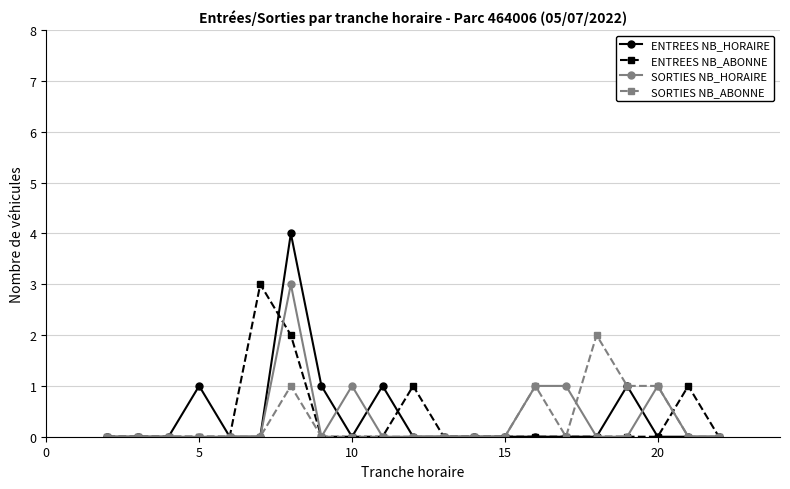

Reading left to right, what are all the values shown in this chart?

ENTREES NB_HORAIRE: 0	0	0	1	0	0	4	1	0	1	0	0	0	0	0	0	0	1	0	0	0
ENTREES NB_ABONNE: 0	0	0	0	0	3	2	0	0	0	1	0	0	0	0	0	0	0	0	1	0
SORTIES NB_HORAIRE: 0	0	0	0	0	0	3	0	1	0	0	0	0	0	1	1	0	0	1	0	0
SORTIES NB_ABONNE: 0	0	0	0	0	0	1	0	0	0	0	0	0	0	1	0	2	1	1	0	0